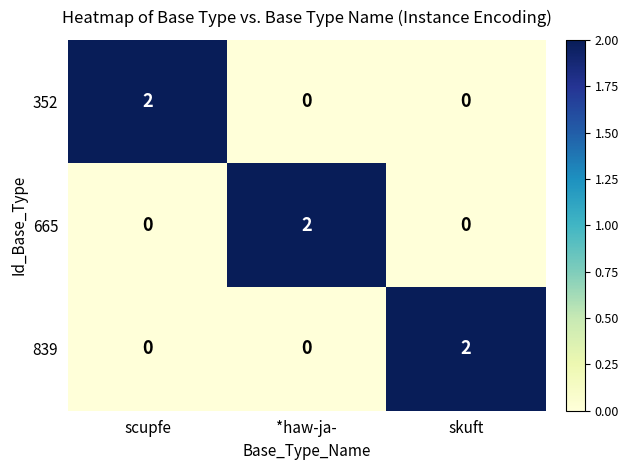

What is the difference between the highest and lowest values at scupfe?

2